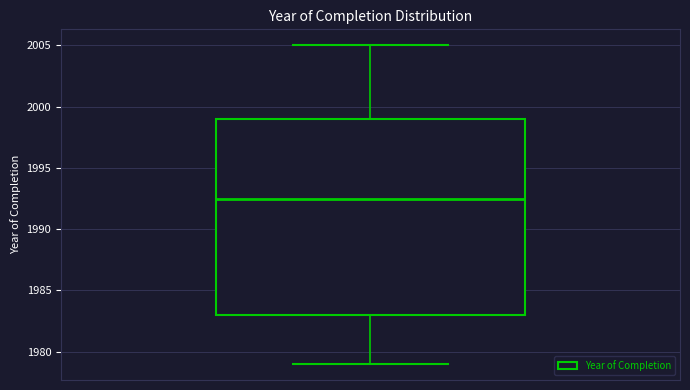

Where does the lower whisker of the box end on the y-axis? The values are not printed on the chart, so give them approximately, as read against the axis.

1979.0